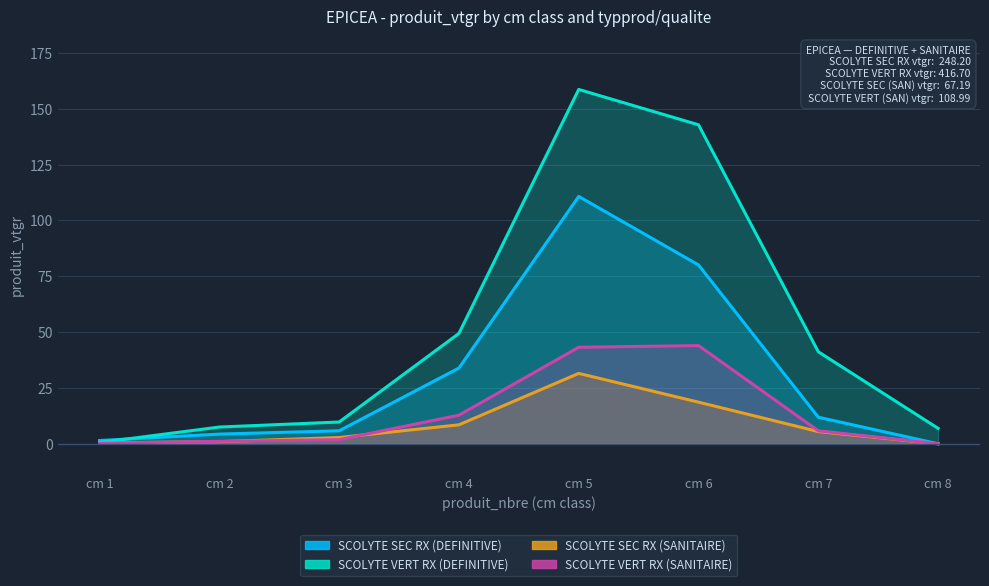

The SCOLYTE SEC RX (SANITAIRE) series shows 5.5 at cm 7. True or false?

True